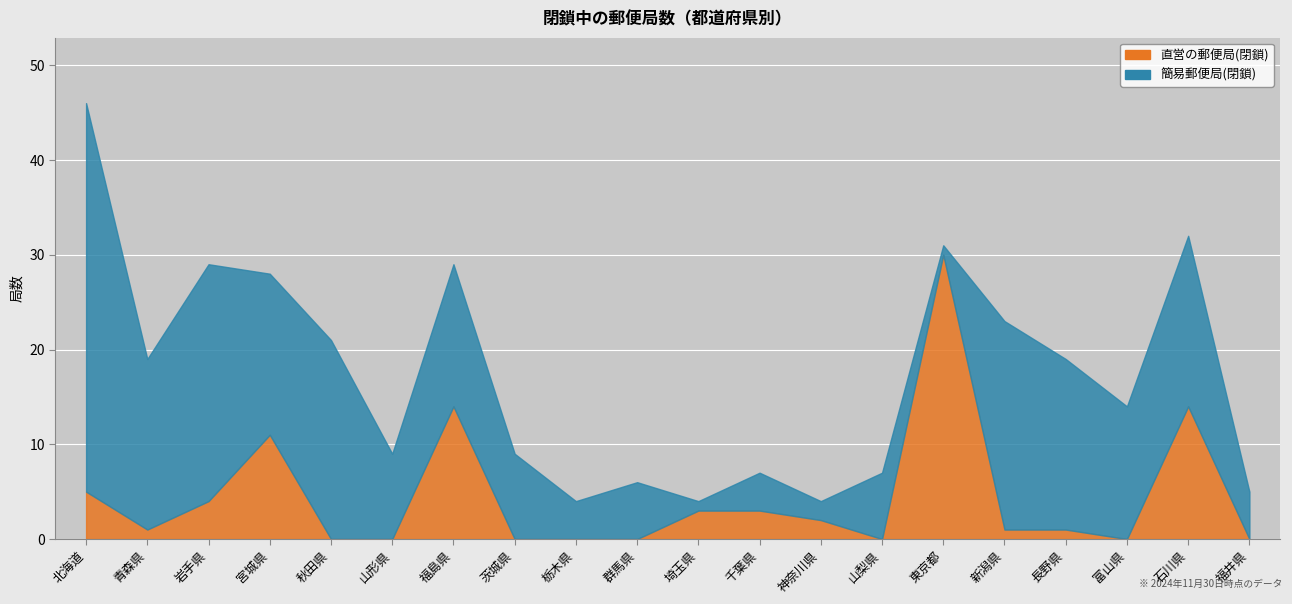

List the series in order of their peak value, lowest first.

直営の郵便局(閉鎖), 簡易郵便局(閉鎖)